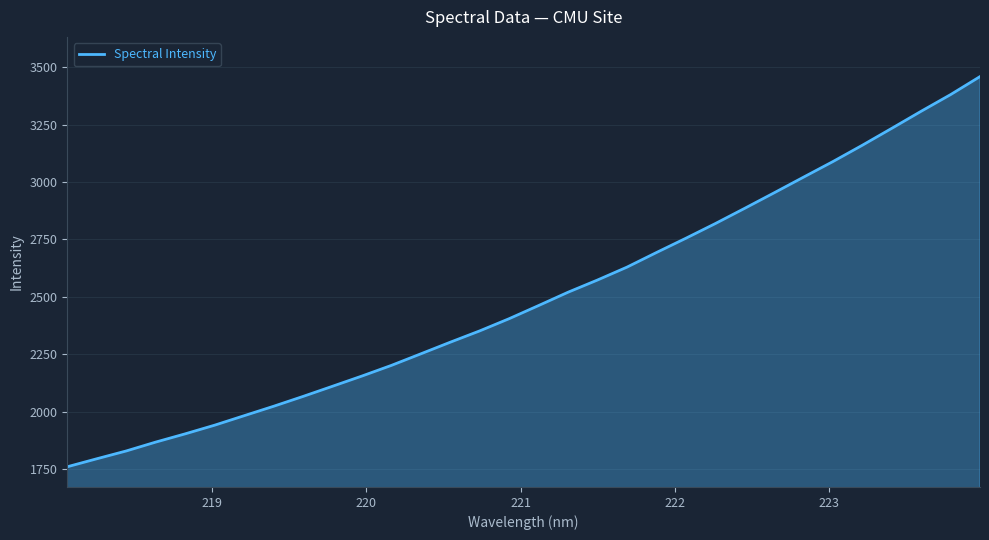

What is the difference between the maximum and minimum values?

1699.6